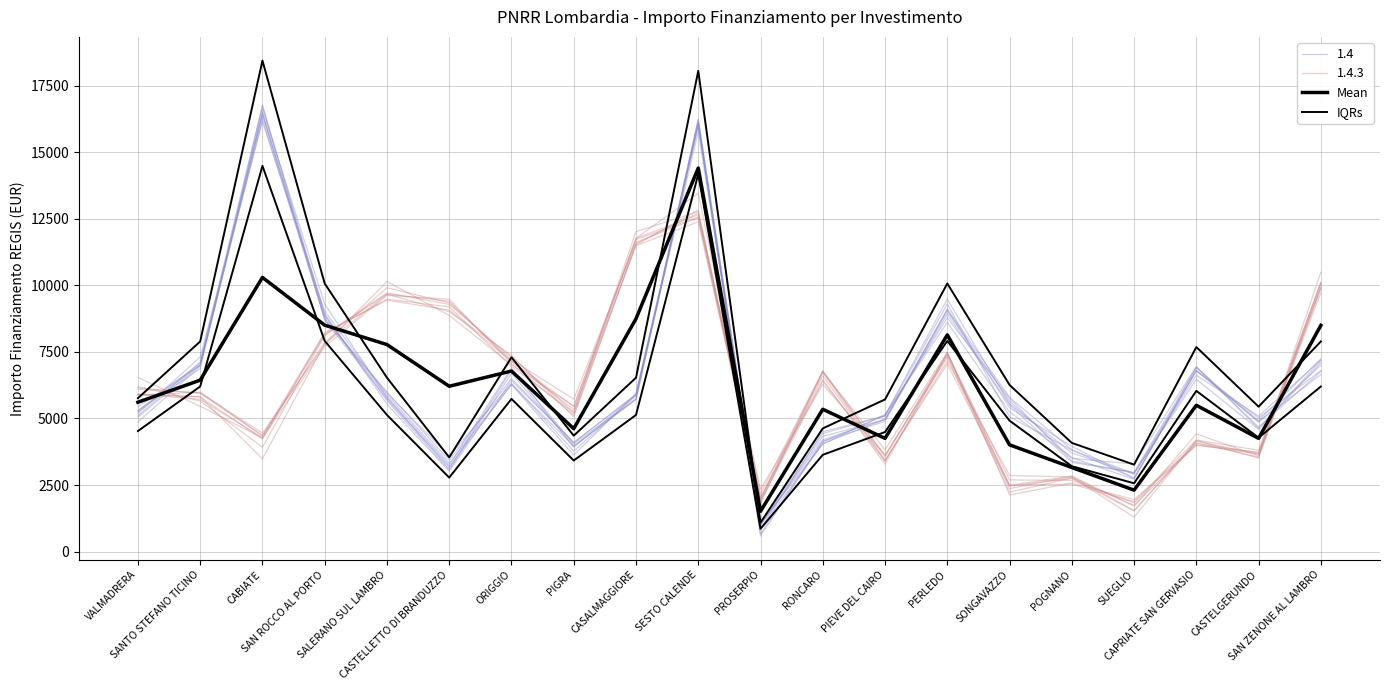

How many data points in IQRs are above 6530?

10